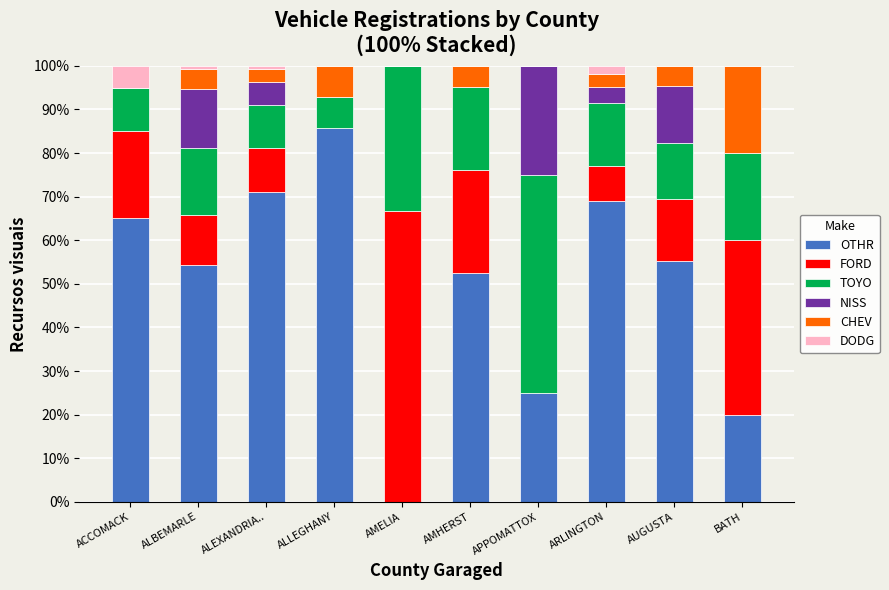

What are all the series names shown in the legend?

OTHR, FORD, TOYO, NISS, CHEV, DODG